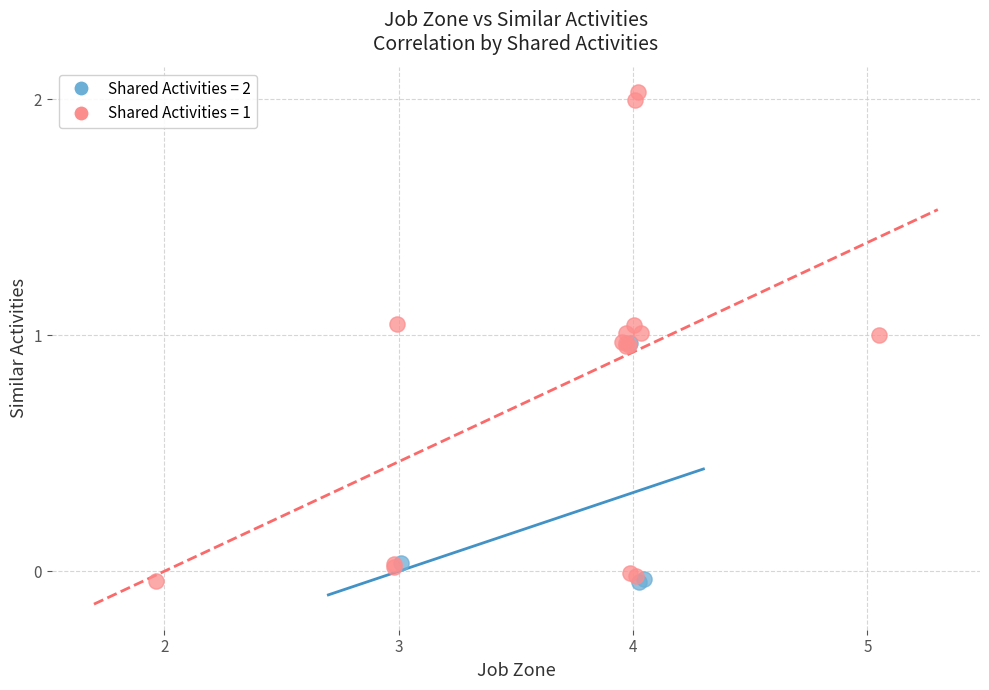

Which series contains the highest Y value?

Shared Activities = 1